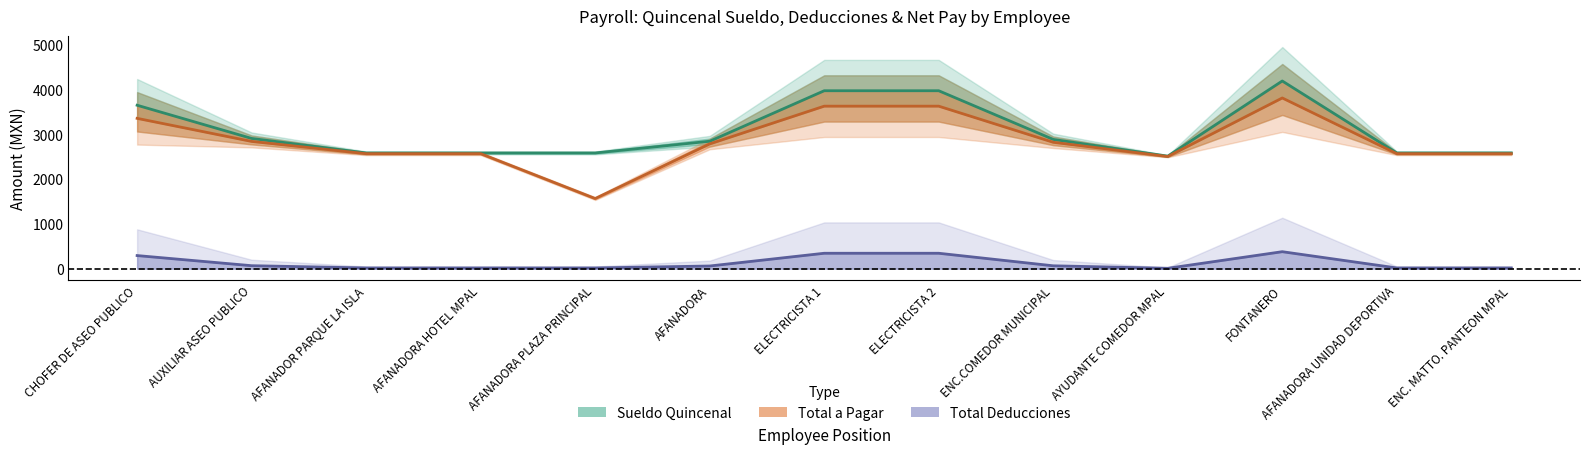

Where is Total Deducciones nearest to the value 193?

CHOFER DE ASEO PUBLICO